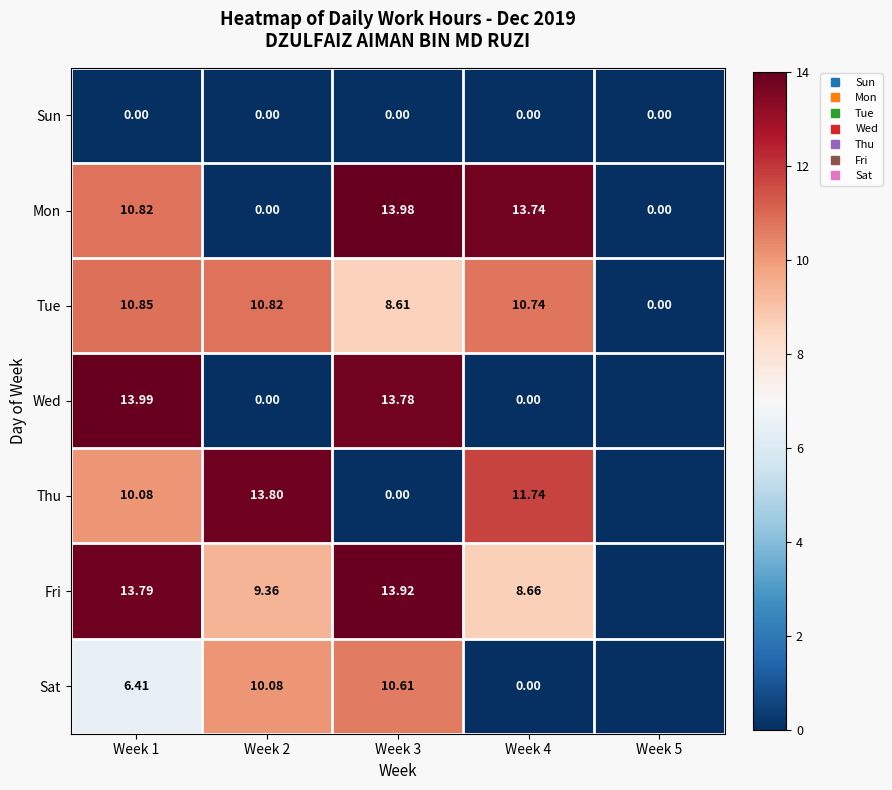

What is the total value across all series at Week 1?

65.9